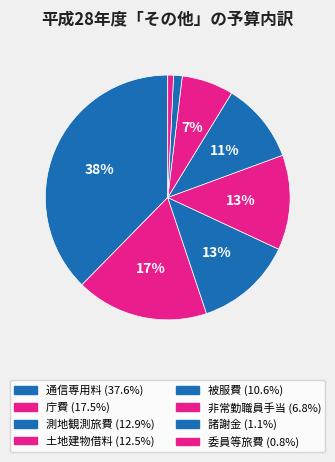

To the nearest percent, what portion does 土地建物借料 represent?

13%